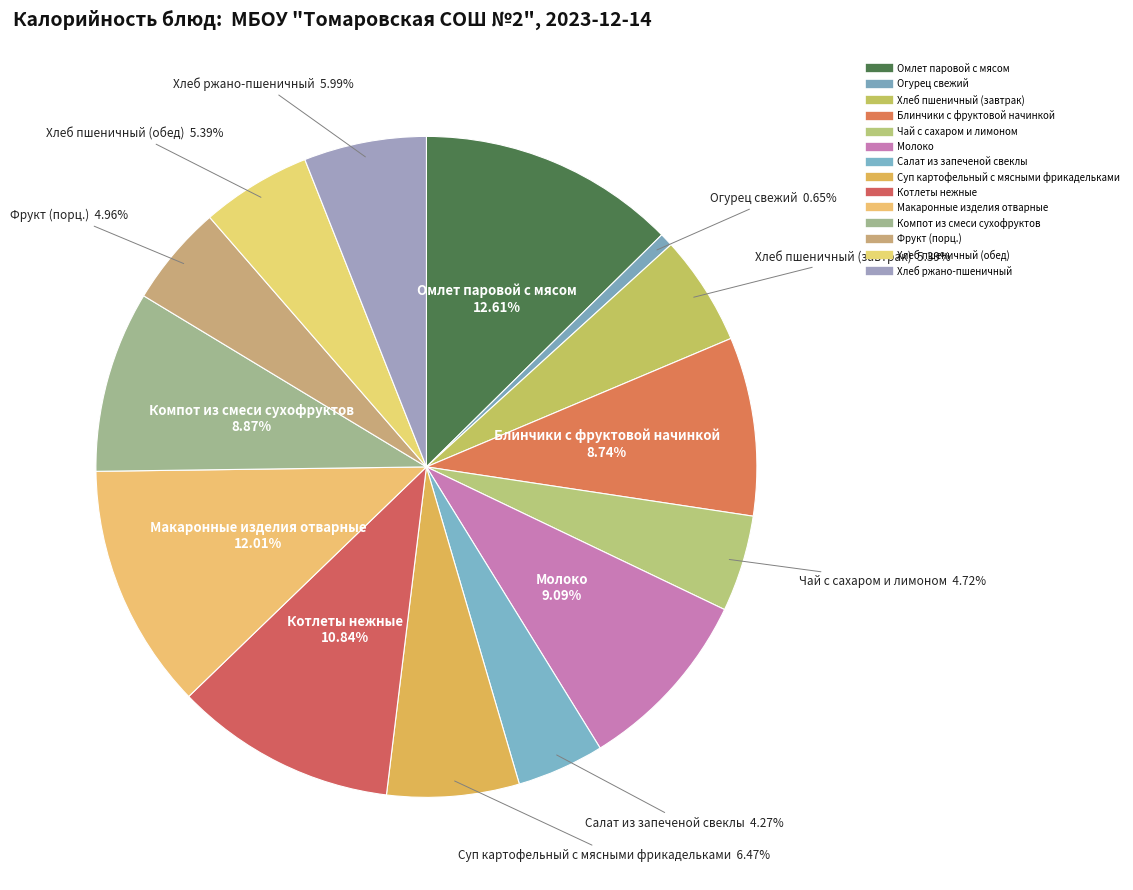

Which slice is the smallest?

Огурец свежий